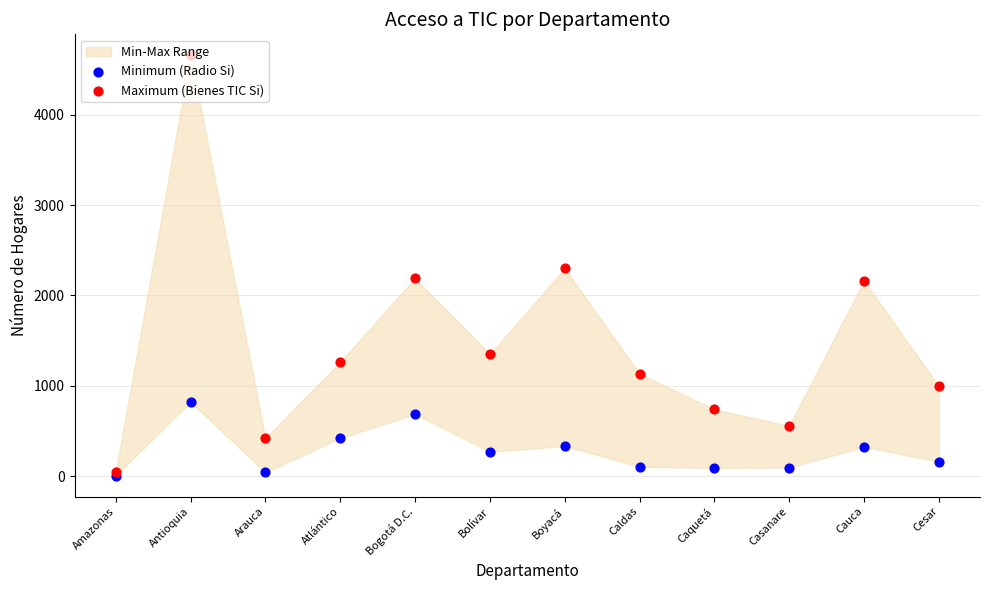

Is the value of Minimum (Radio Si) at Arauca greater than the value of Maximum (Bienes TIC Si) at Arauca?

No